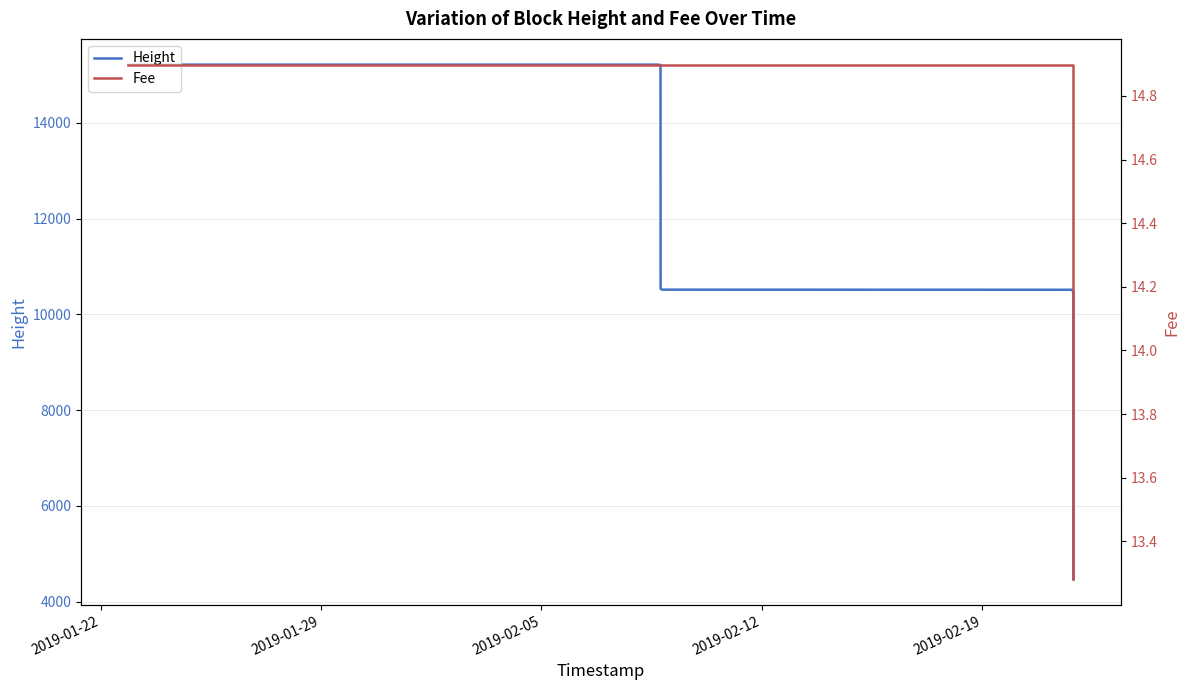

True or false: Height has a value of 7540.4 at 19.

False